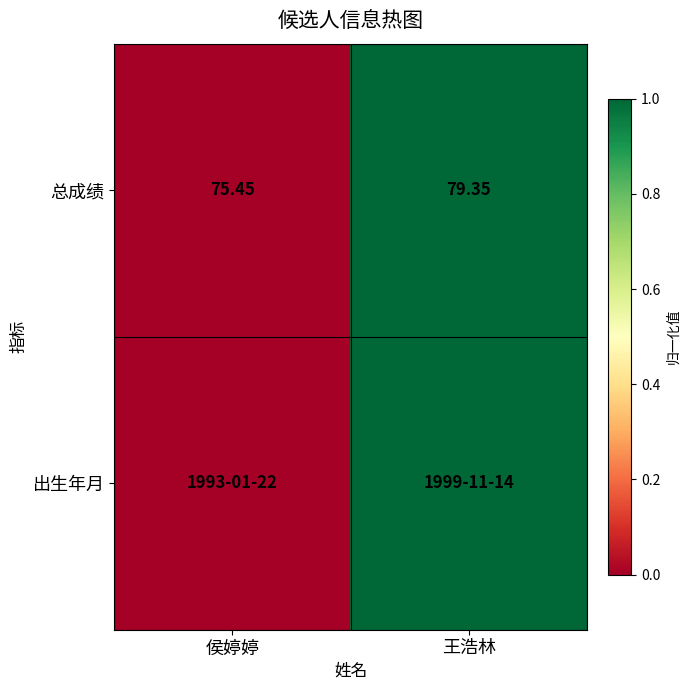

Rank the categories by 总成绩 value from lowest to highest.

侯婷婷, 王浩林